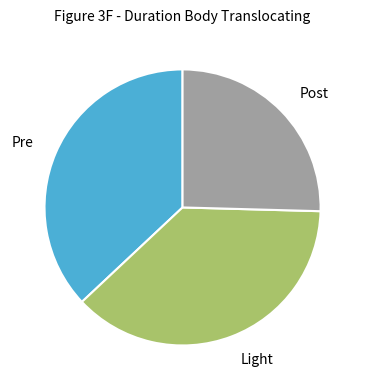

Which category has the smallest portion of the pie?

Post